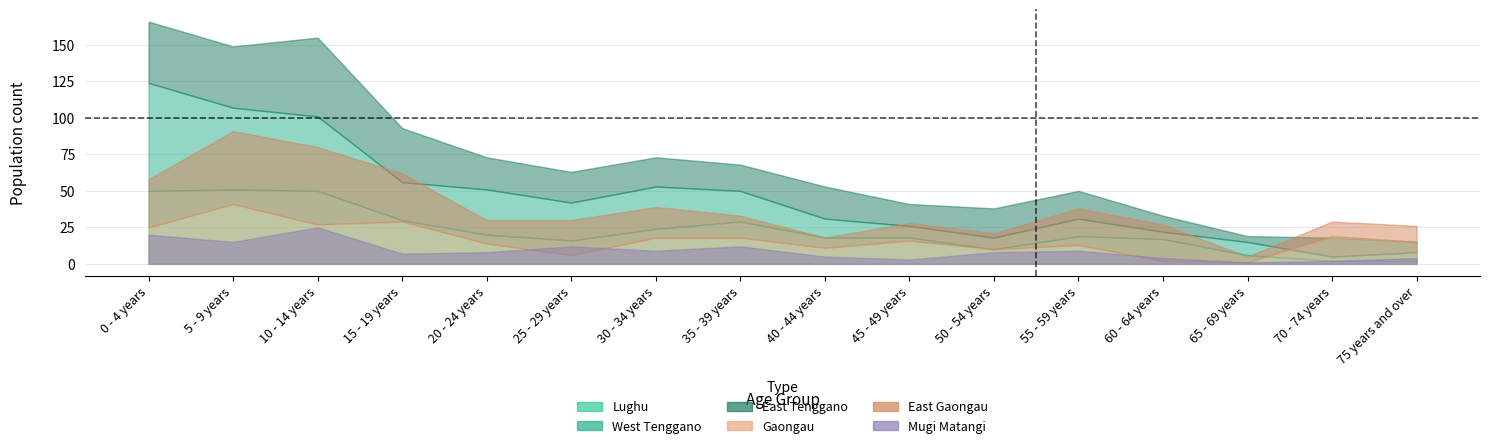

What is the average value of the Lughu series?

23